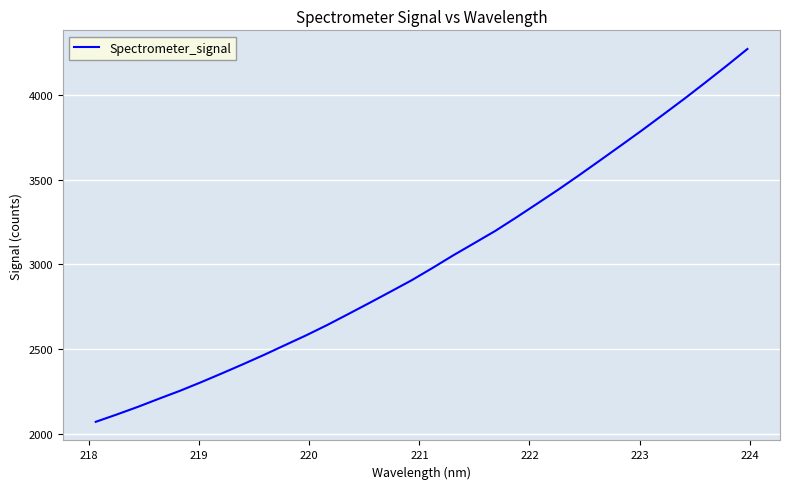

What is the average value?

3024.1